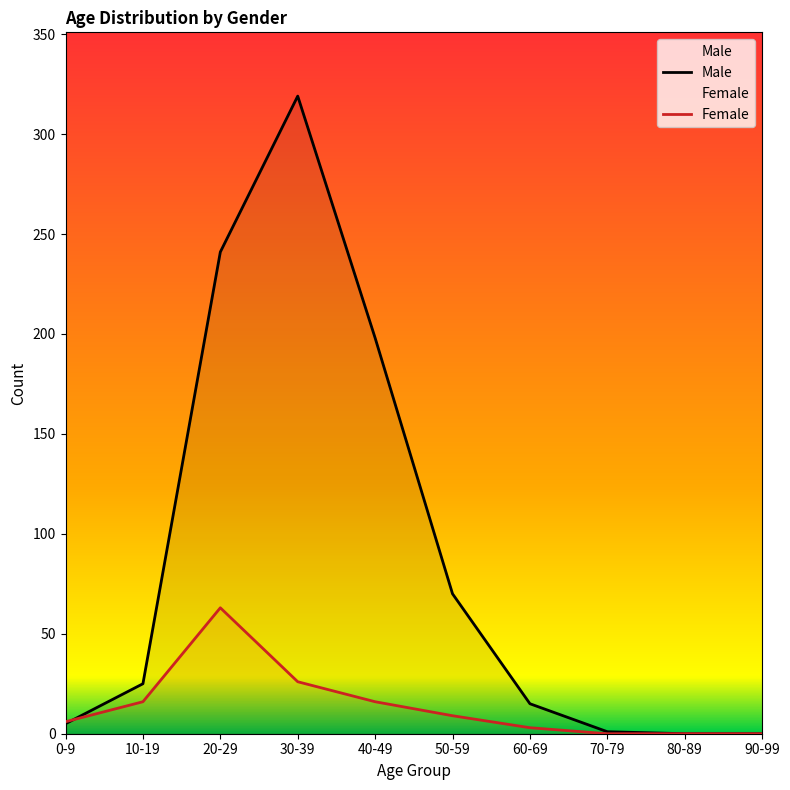

What is the total value across all series at 60-69?

18